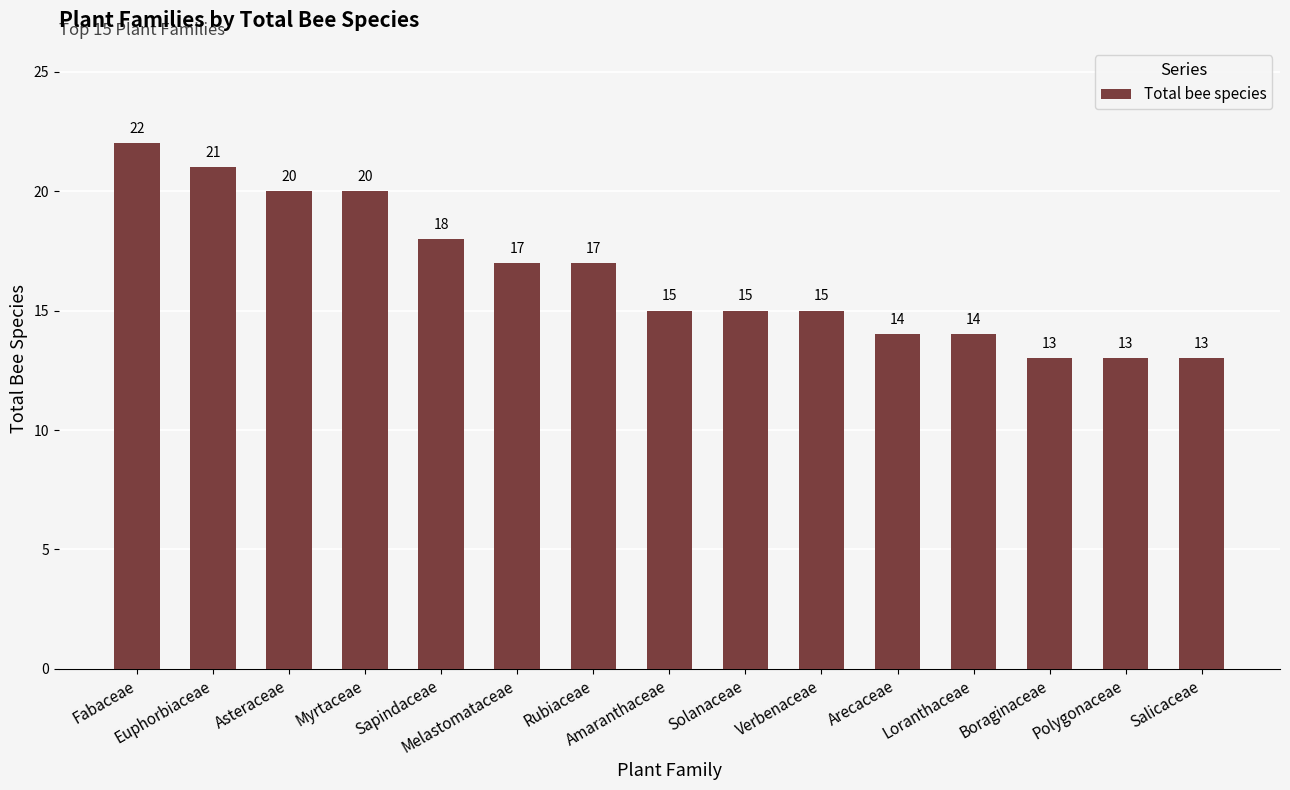

Is it true that the value at Verbenaceae is 20?

False